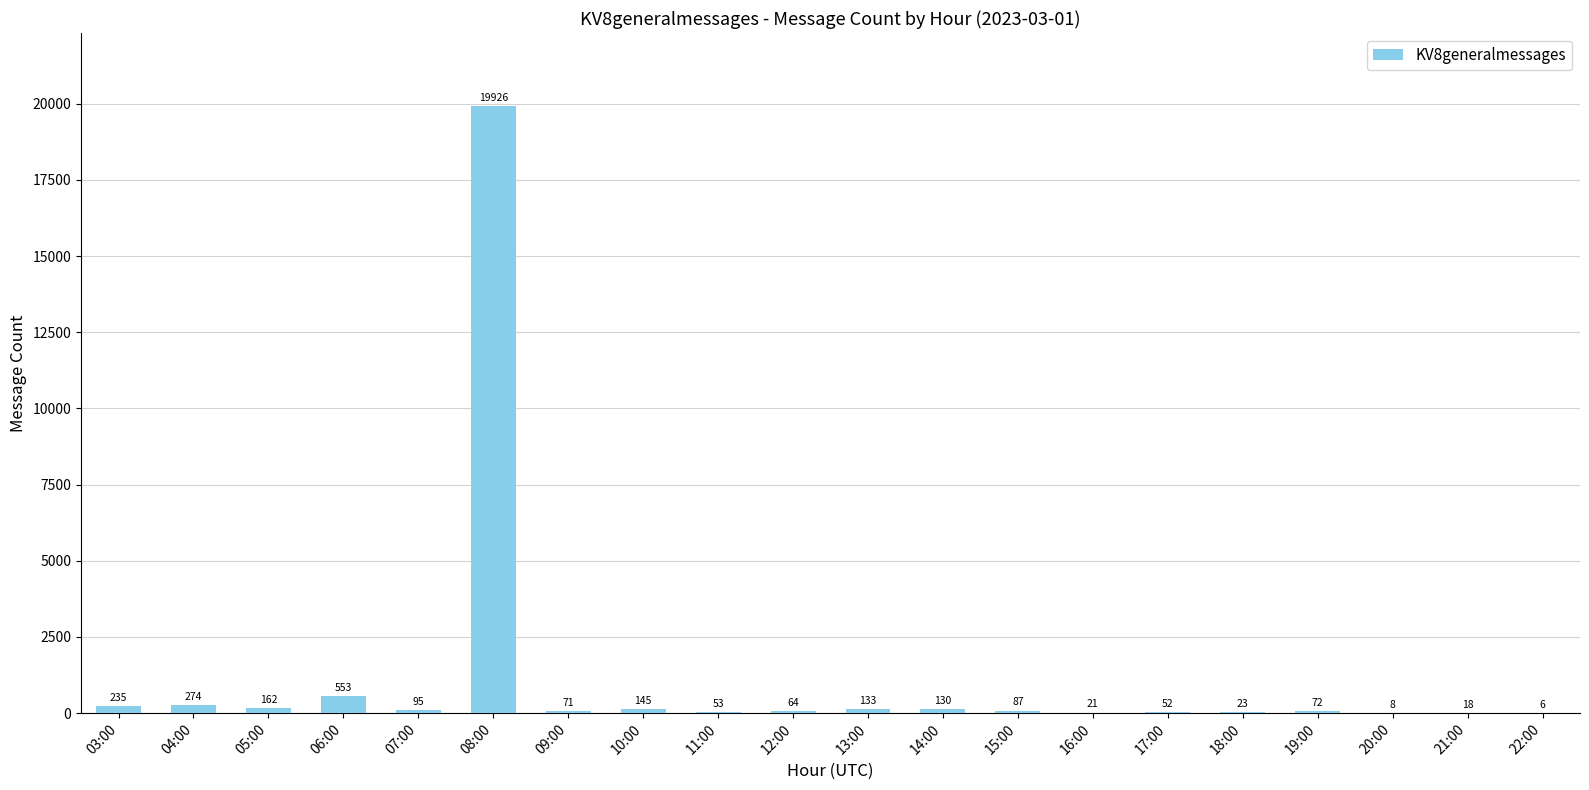

The chart shows a value of 87 at 15:00. True or false?

True